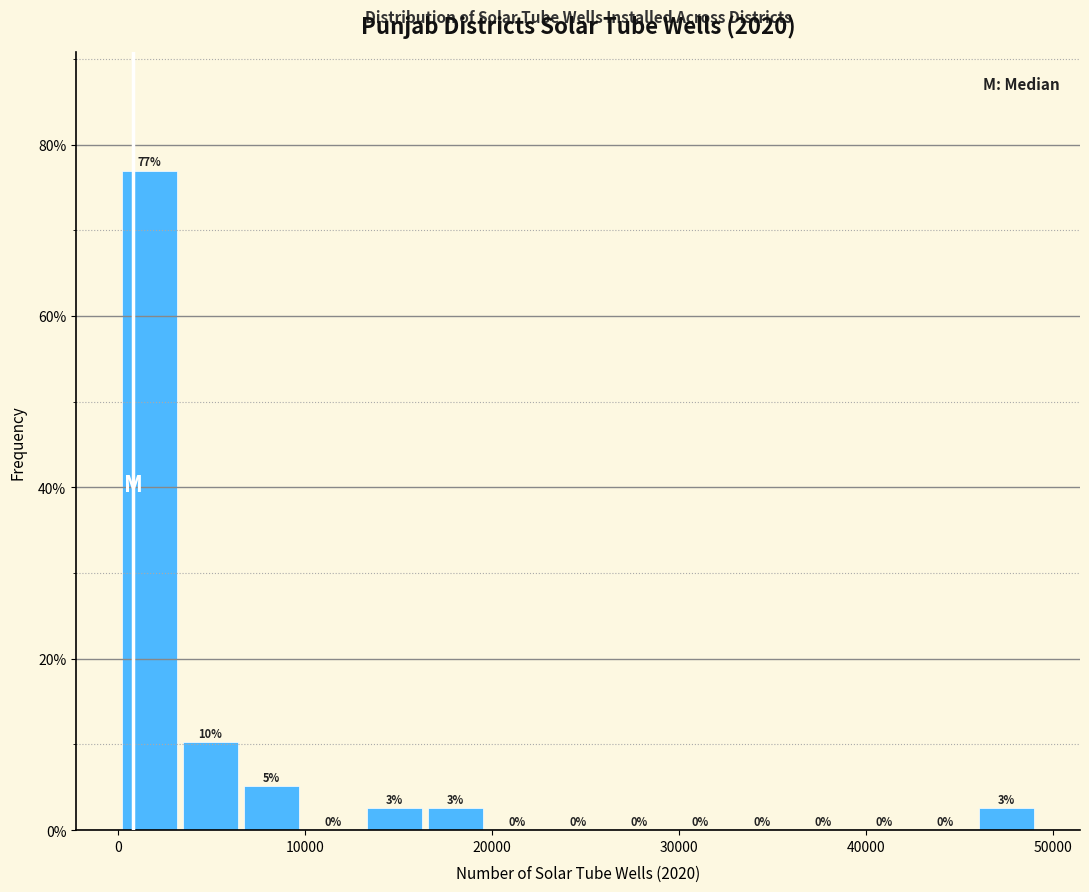

Around what value on the x-axis is the tallest bar? Give the approximate position of its centre, as read against the axis.

2000